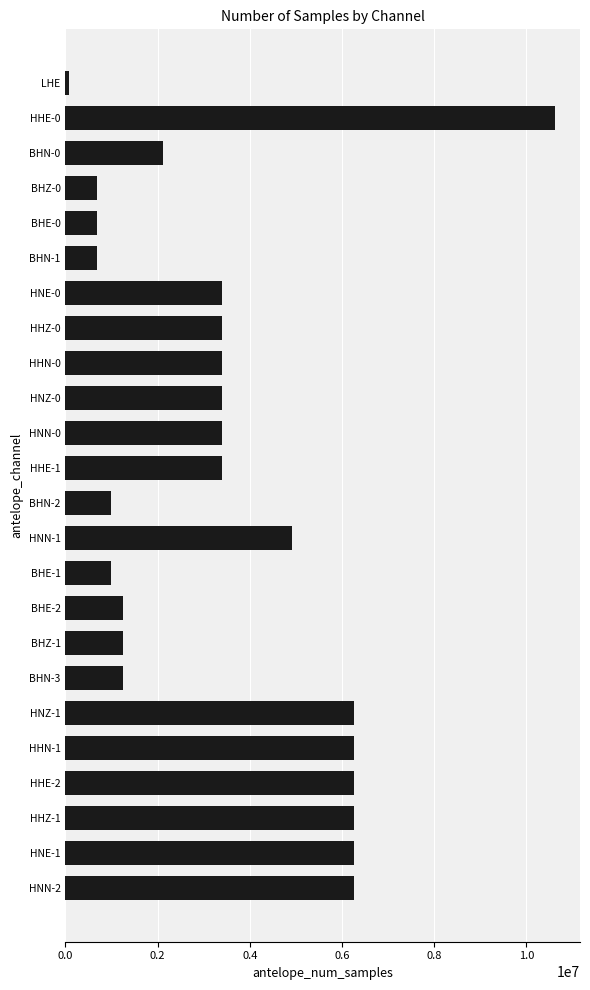

What is the sum of all values?

83519719